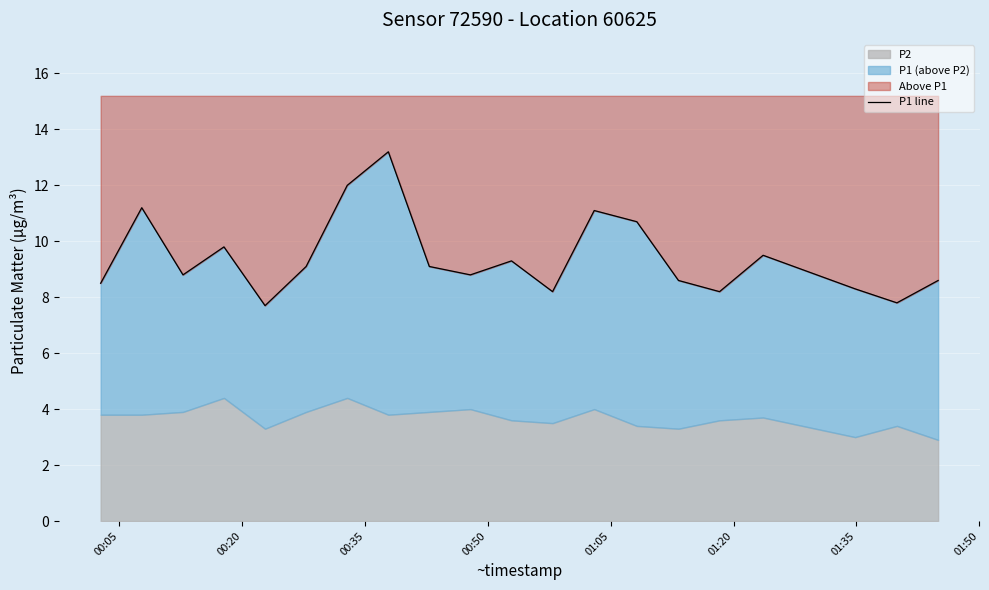

What is the value of the 15th point from the left?

8.6